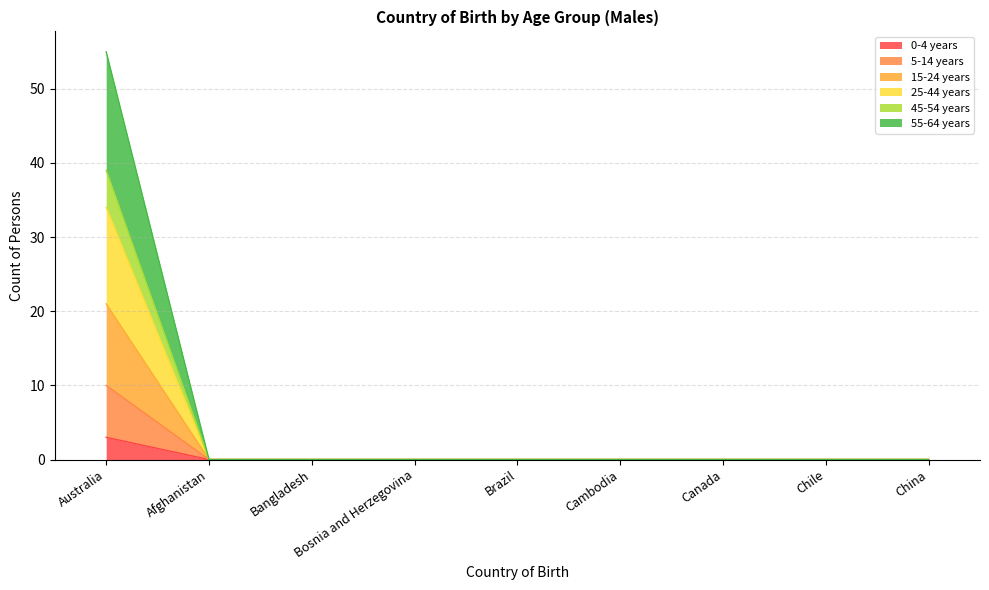

True or false: 55-64 years and 45-54 years cross at least once.

False